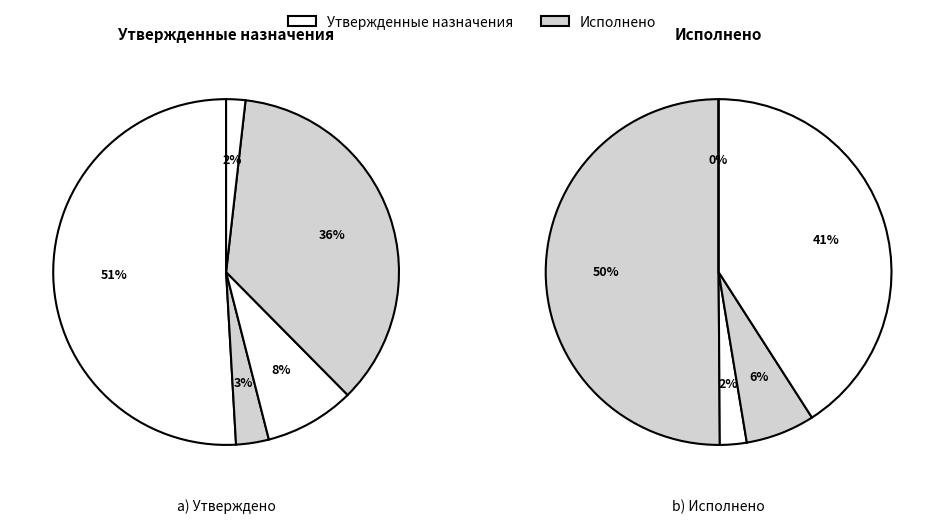

To the nearest percent, what is the average slice percentage?

20%